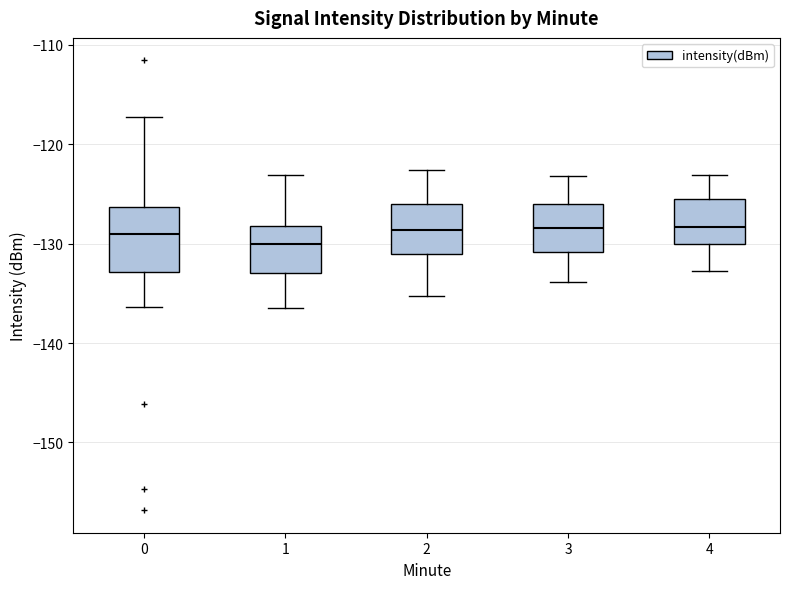

Which box is the tallest, from its lower edge to its upper edge?

0